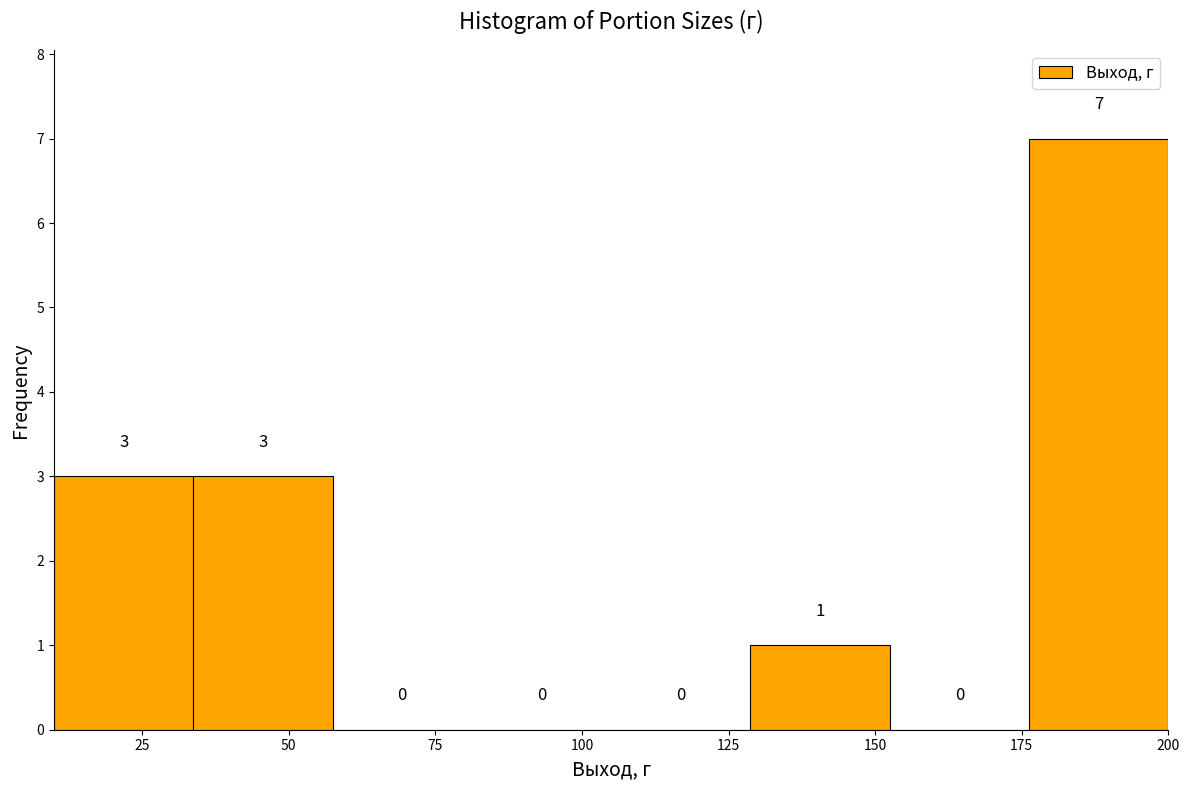

Reading left to right, transcribe this chart: for each bar, give the range it covers on the x-axis and its height. The bar edges are not printed on the chart, so give them approximately, as read against the axis.

10 to 35: 3
35 to 60: 3
60 to 80: 0
80 to 105: 0
105 to 130: 0
130 to 155: 1
155 to 175: 0
175 to 200: 7